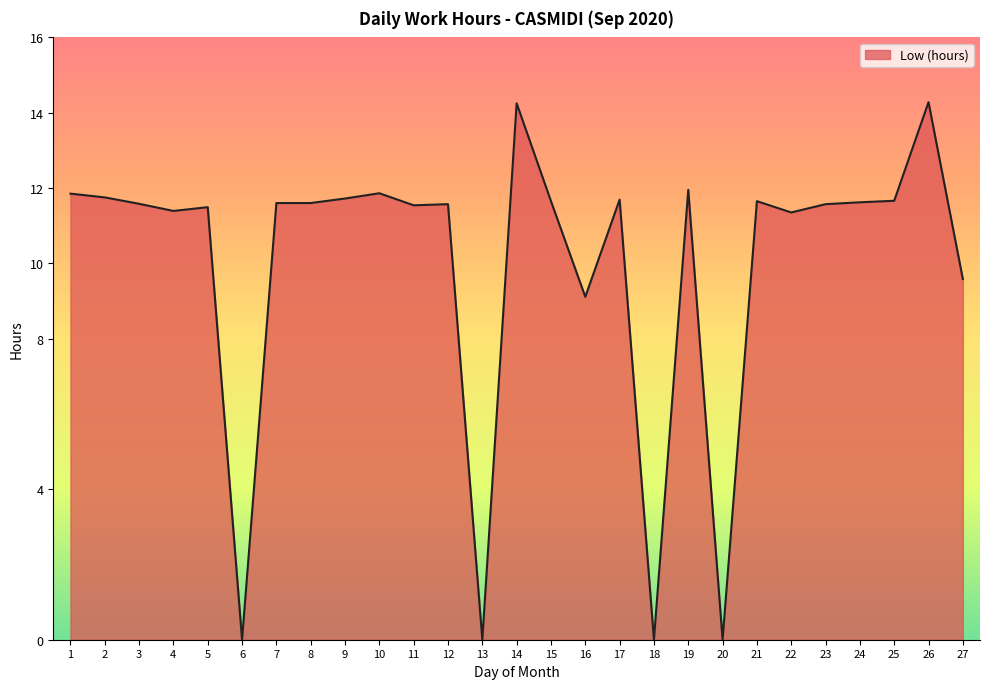

How many values are below 11?

6